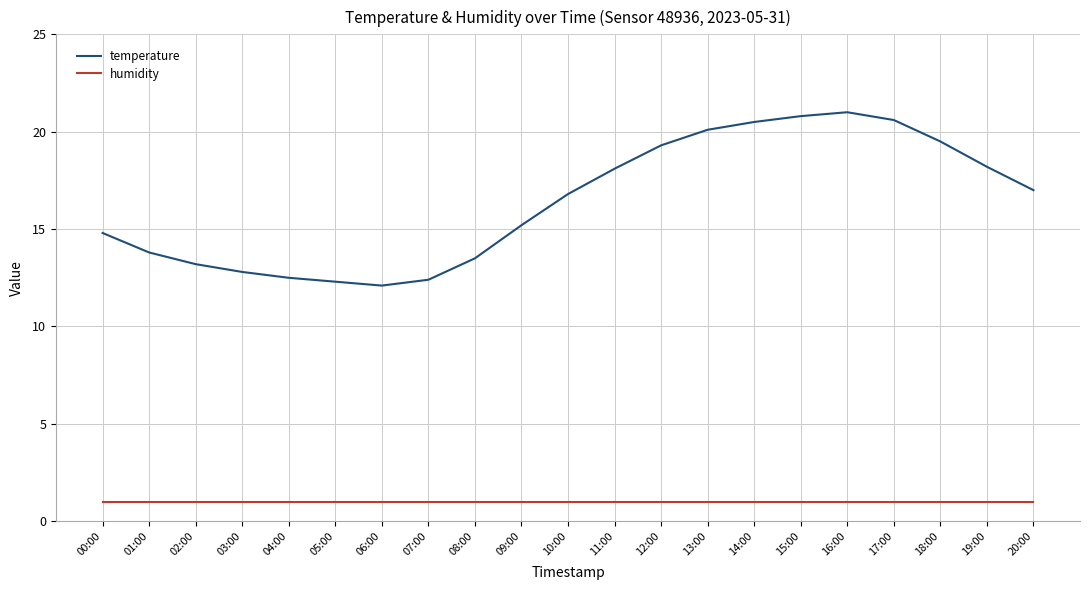

What position from the right is 04:00?

17